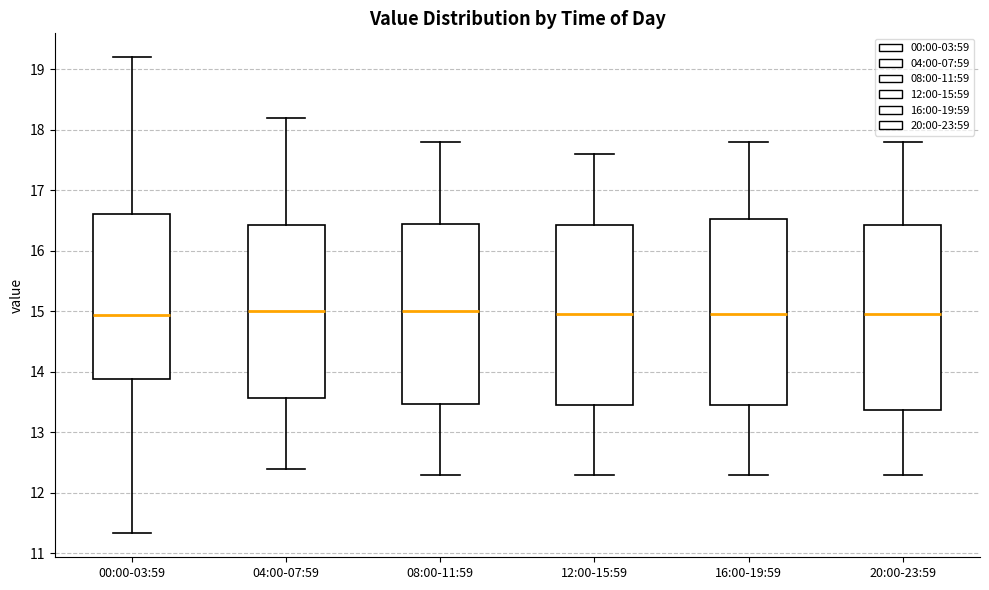

Where does the median line of the box for 12:00-15:59 sit on the y-axis? The values are not printed on the chart, so give them approximately, as read against the axis.

15.0